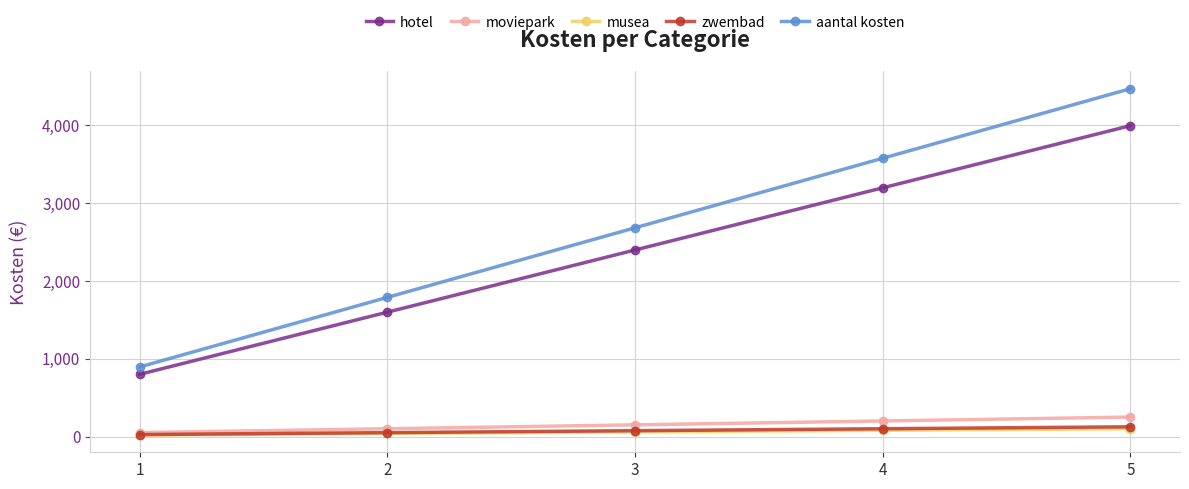

What is the average value of the zwembad series?

75